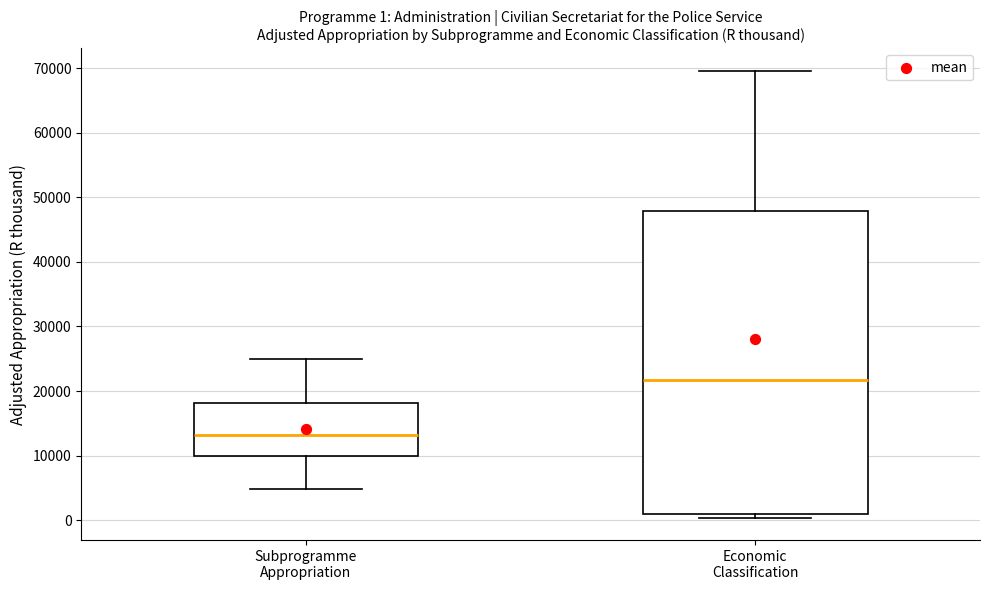

Which box's median line is the highest?

Economic Classification